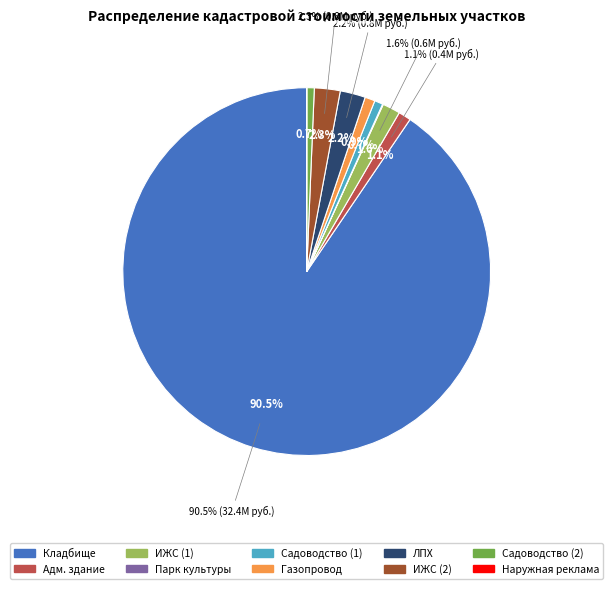

How many segments does this pie chart have?

10